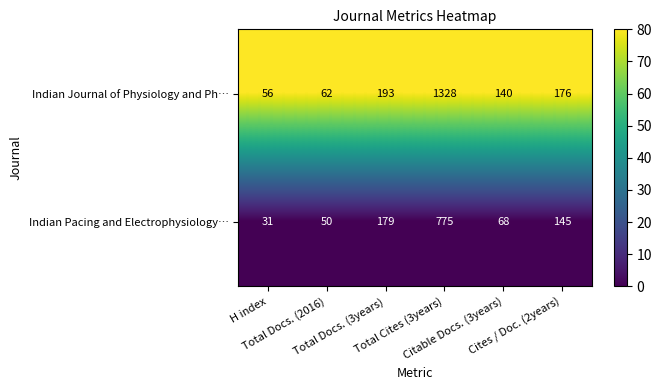

Which series has the largest range (max minus min)?

Indian Journal of Physiology and Ph…